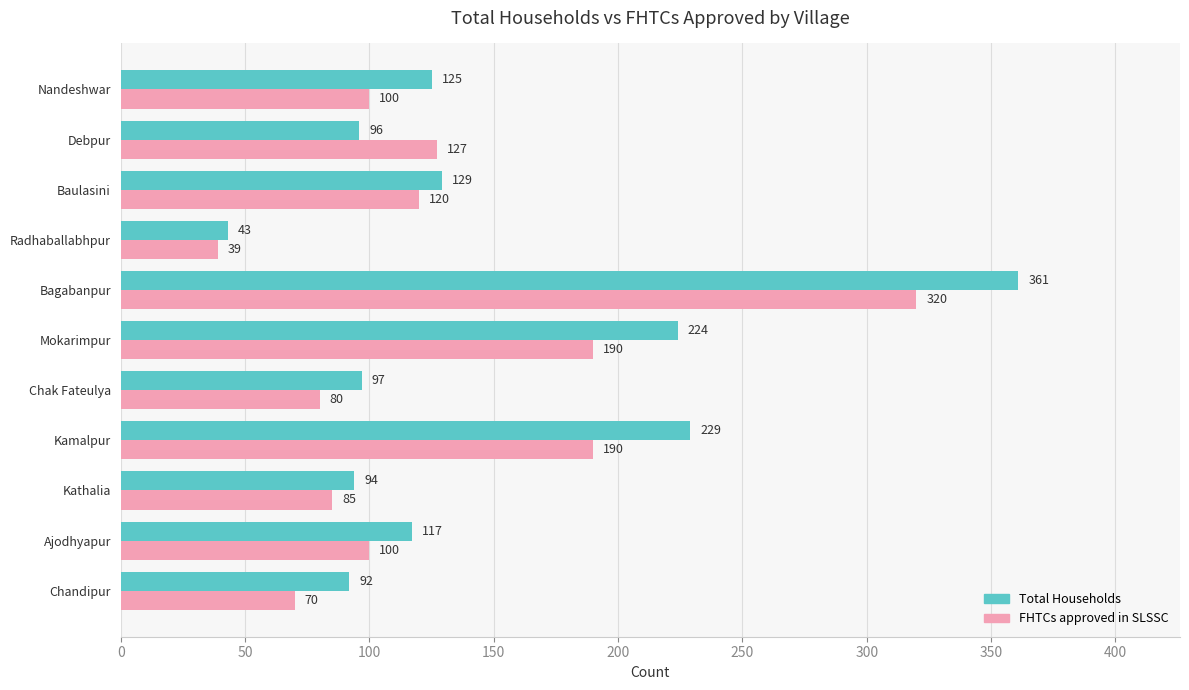

At which category is the sum across all series the highest?

Bagabanpur